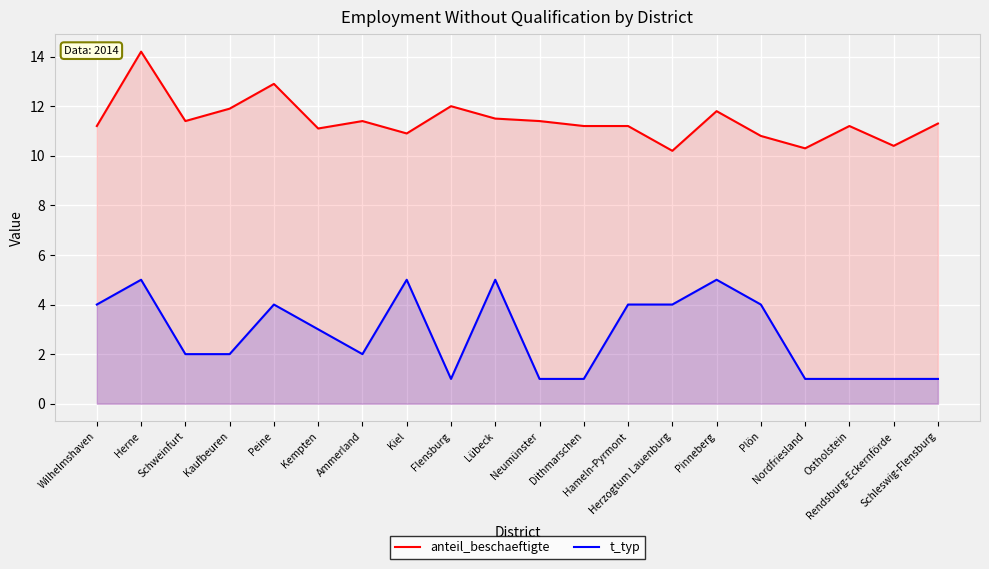

What is the value of the anteil_beschaeftigte point at the 18th from the left?

11.2